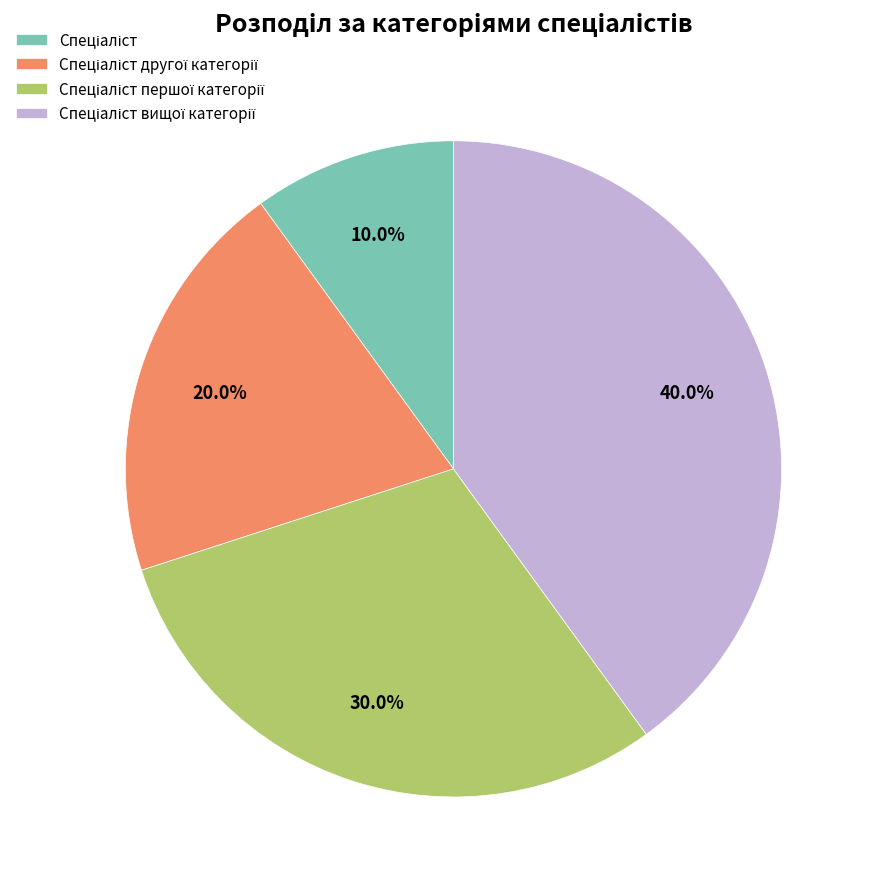

Count the number of slices in the pie.

4